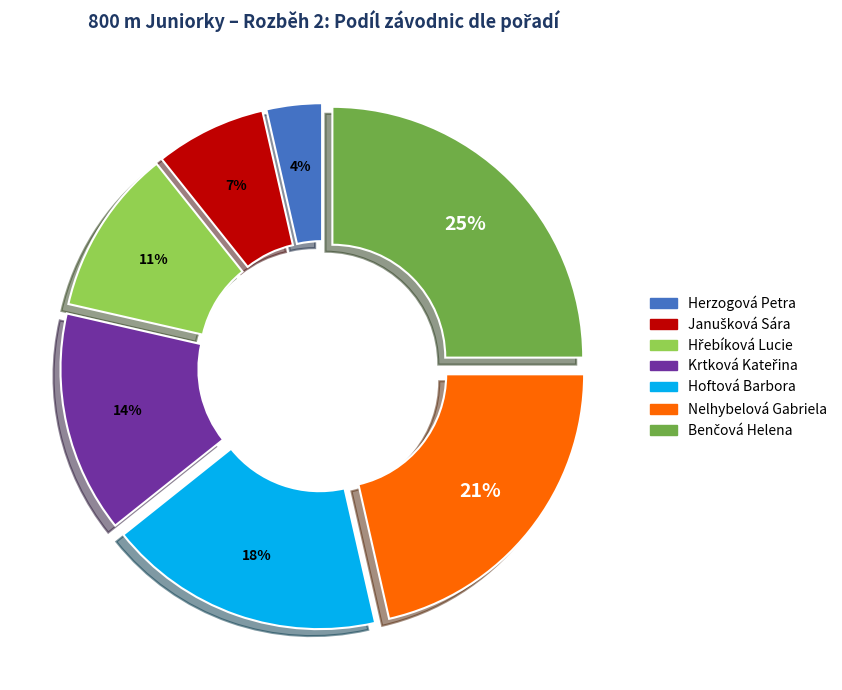

Is Herzogová Petra the majority of the pie?

No